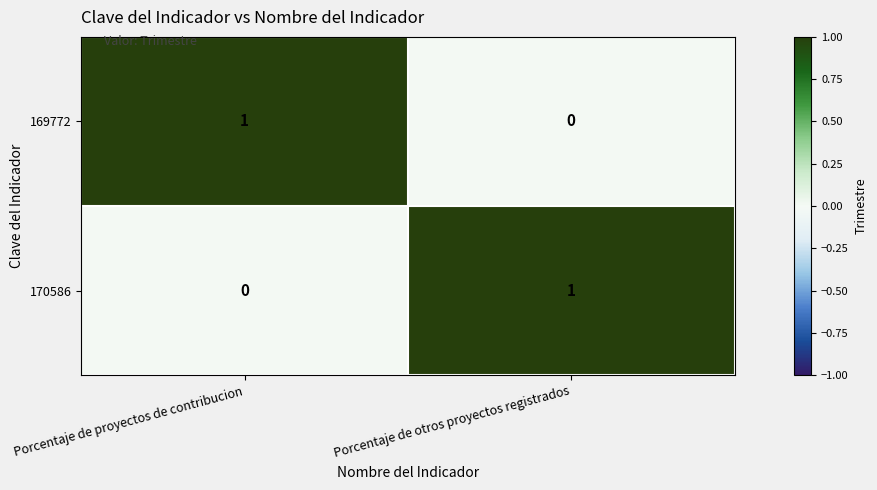

Reading left to right, extract all data points from this chart.

169772: 1	0
170586: 0	1